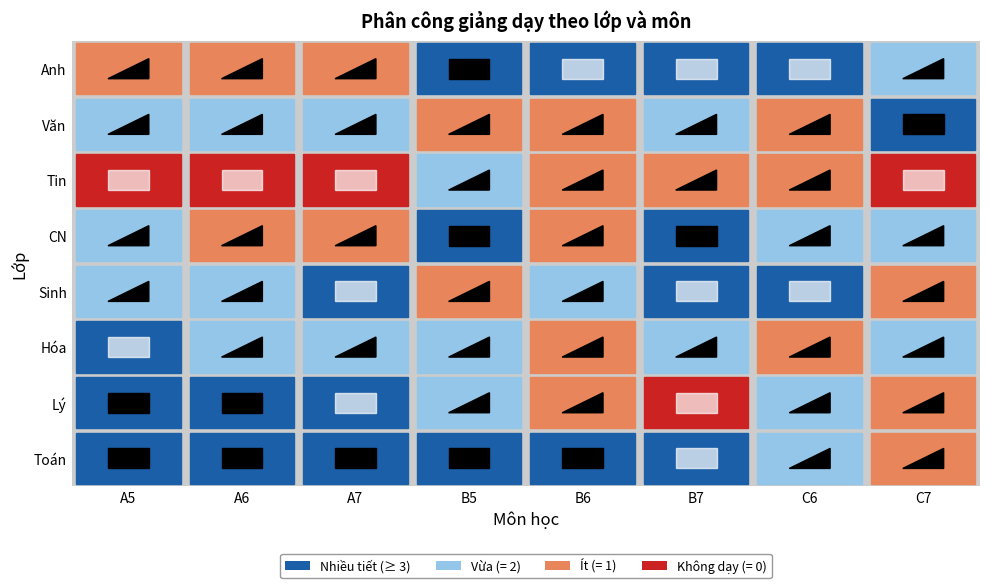

Count the number of categories in the chart.

8